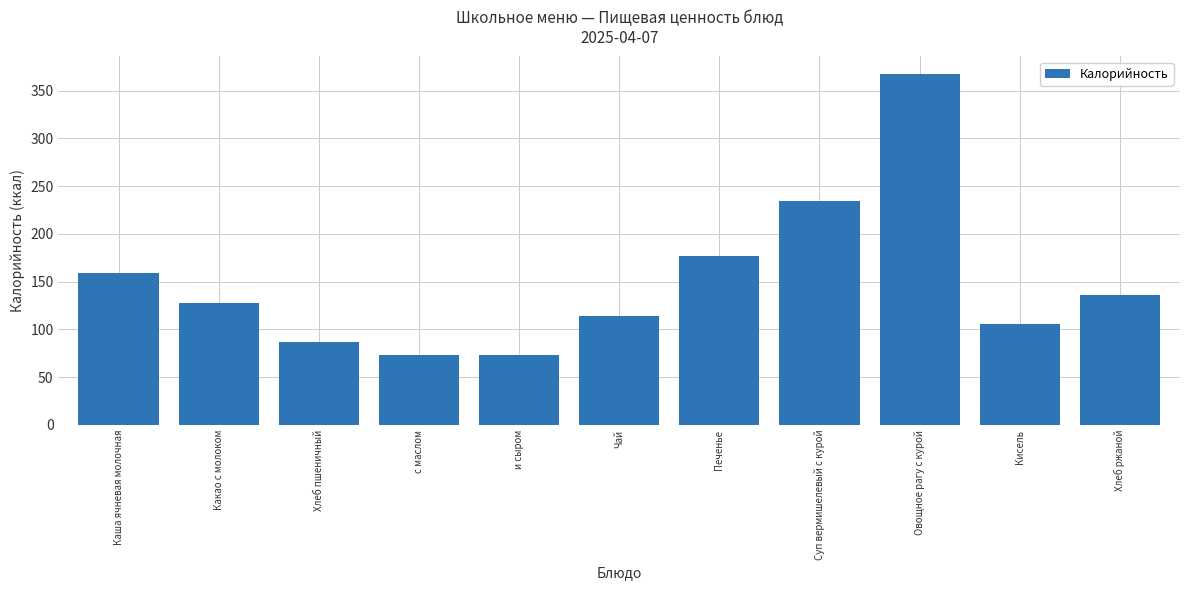

At which label is the value closest to 220?

Суп вермишелевый с курой